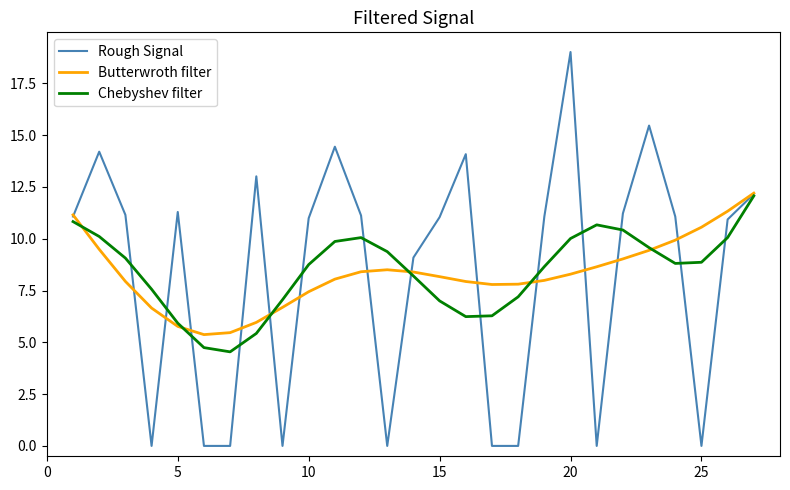

What is the greatest value displayed?

19.0